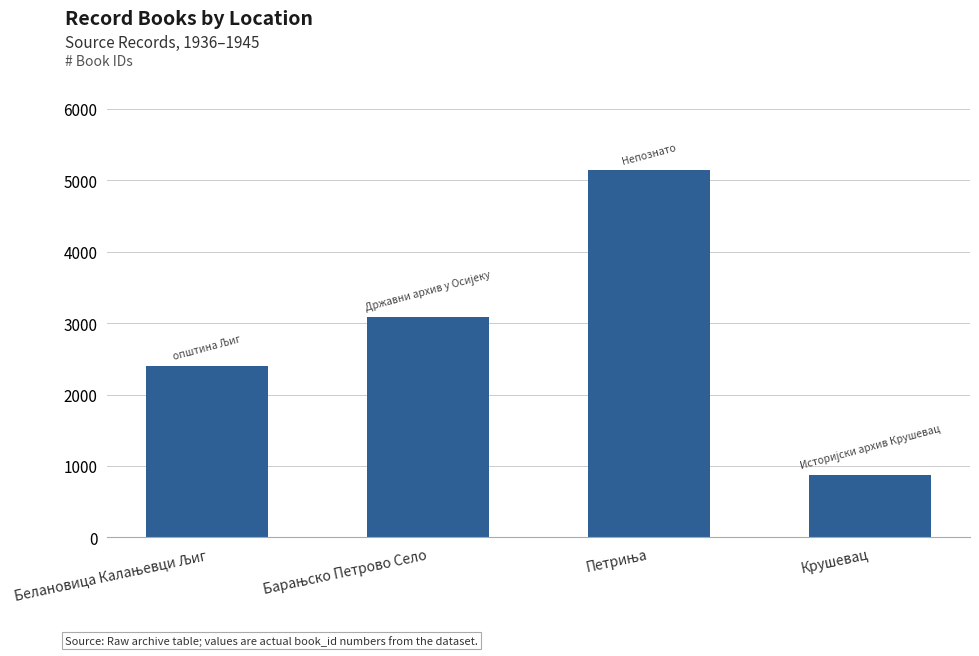

What is the difference between the maximum and minimum values?

4274